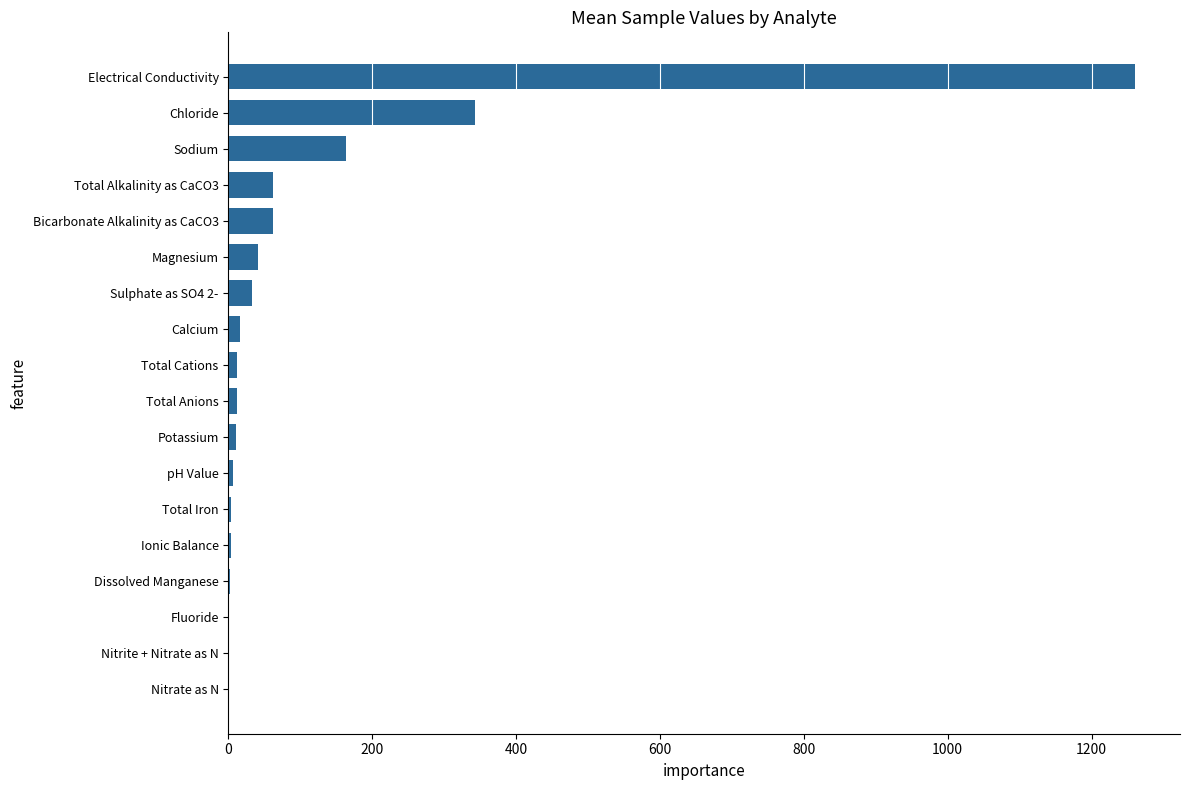

Where is the data nearest to the value 630?

Chloride